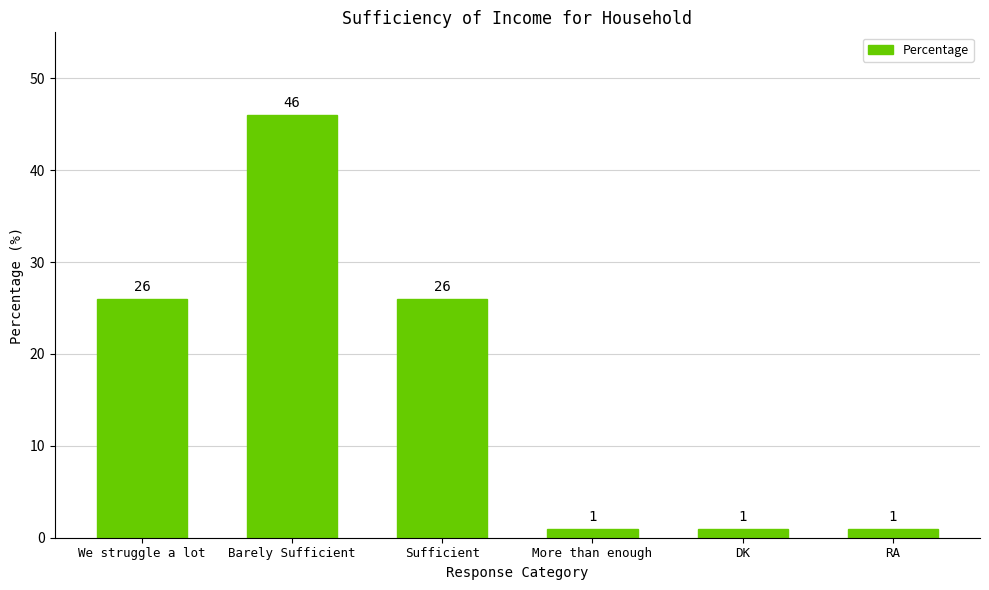

What is the label of the 6th bar from the right?

We struggle a lot